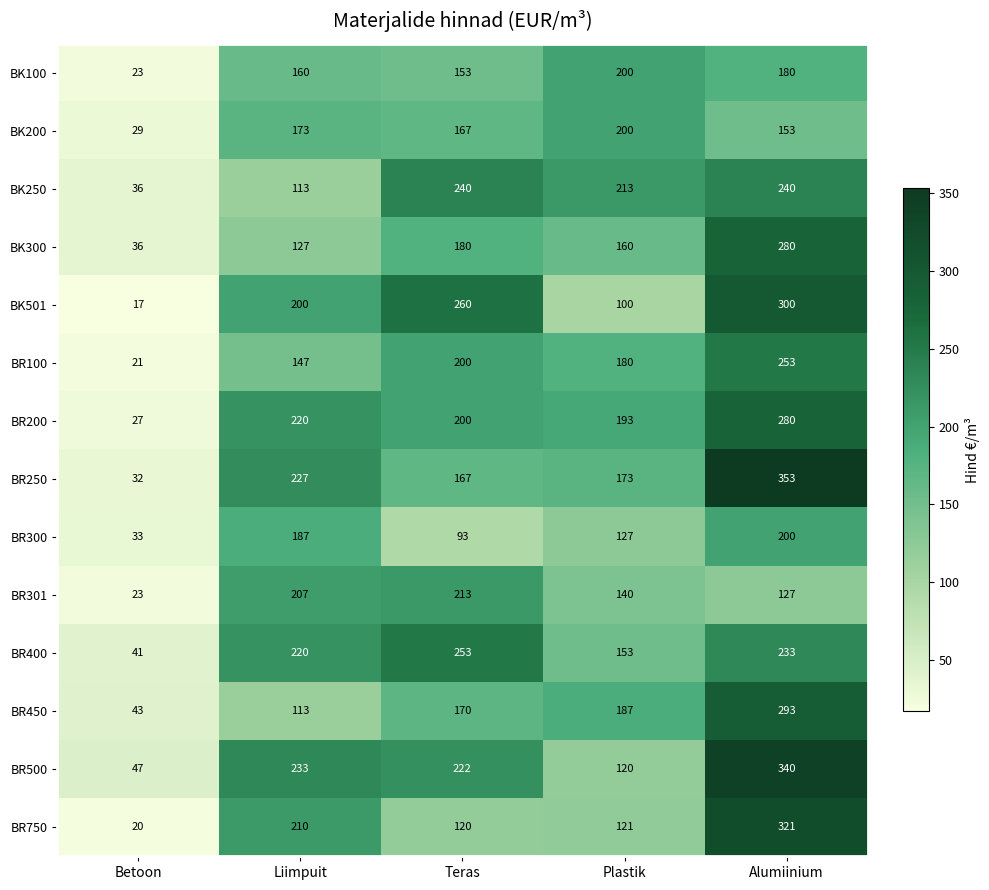

Between Liimpuit and Teras, which series saw the biggest shift?

BK250